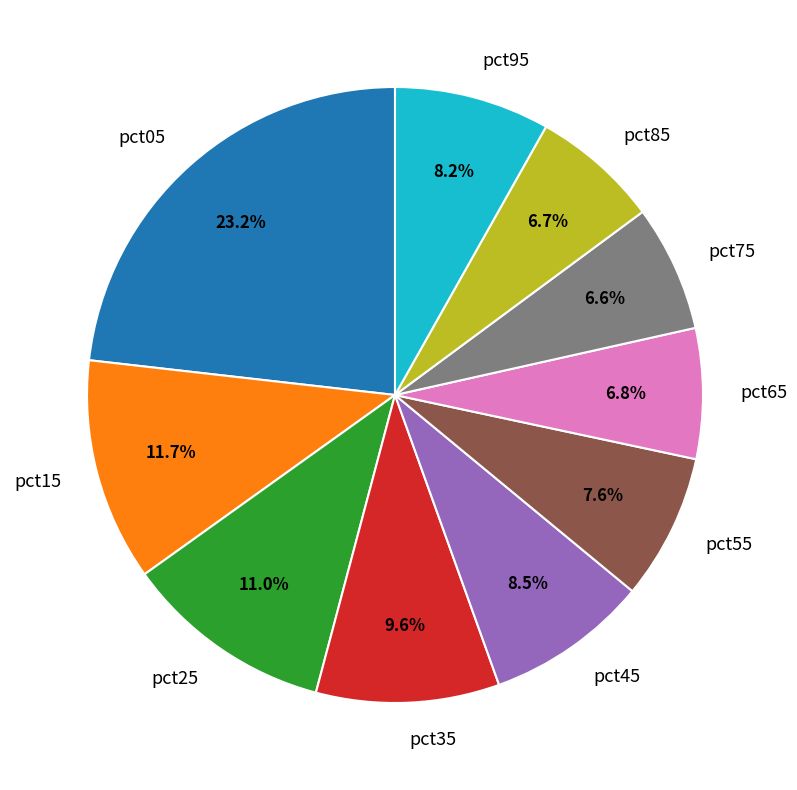

Which category has the biggest portion of the pie?

pct05